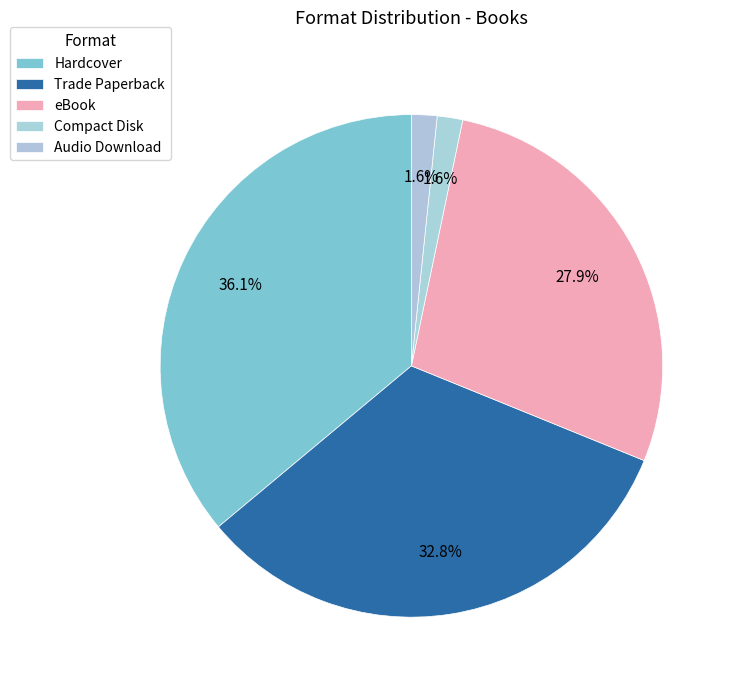

What percentage is NOT represented by Compact Disk?

98.4%